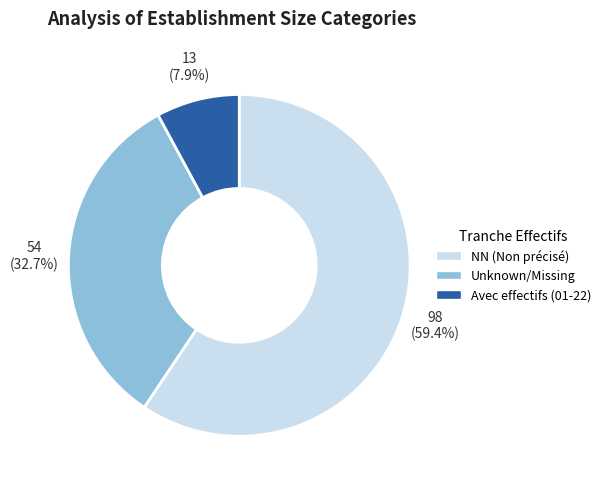

Which category has the smallest portion of the pie?

Avec effectifs (01-22)